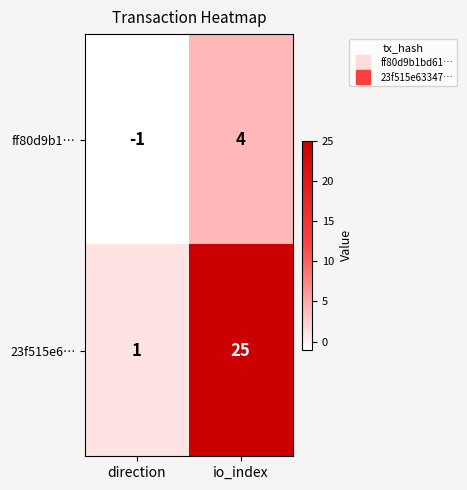

True or false: ff80d9b1… has a value of 6 at io_index.

False